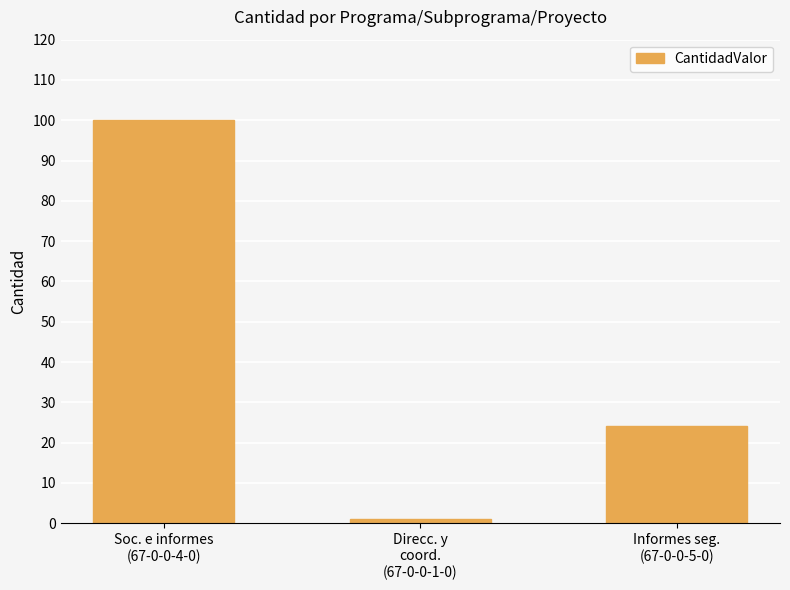

Count the values in the range 1 to 100.

3